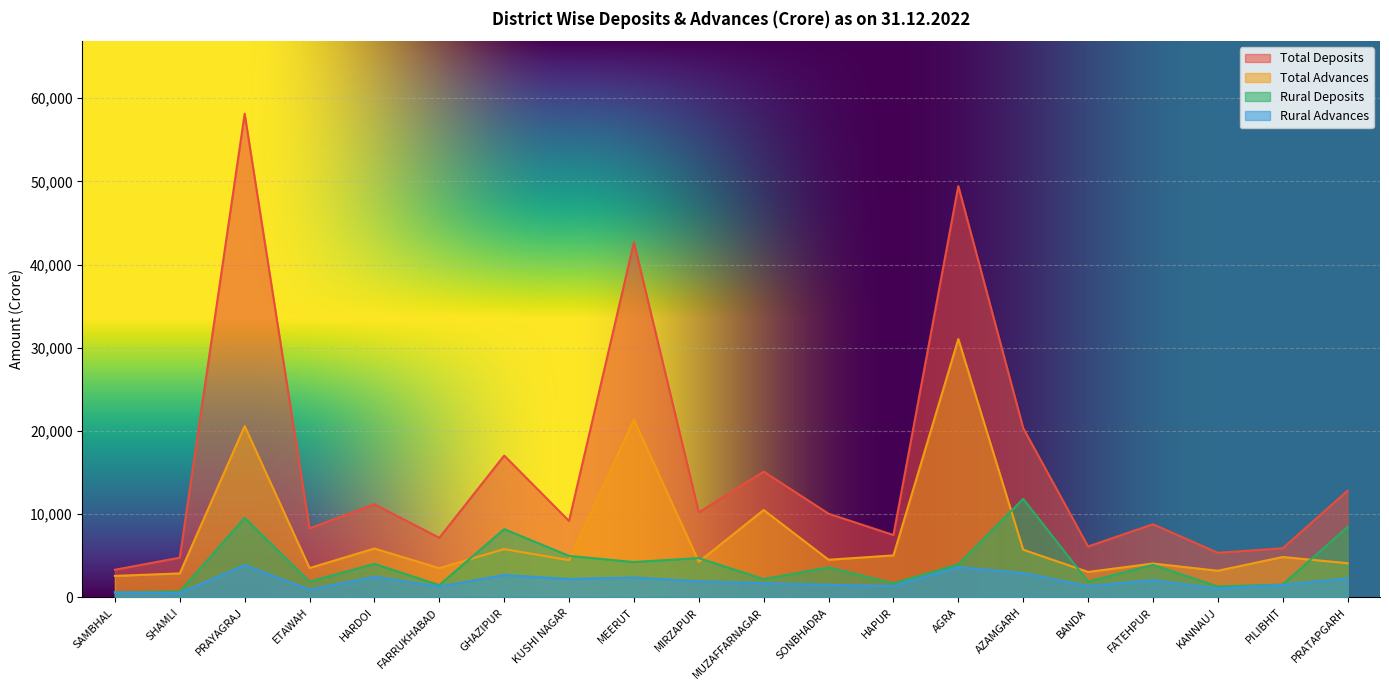

The value of Rural Deposits at FARRUKHABAD is 1971.2. True or false?

False